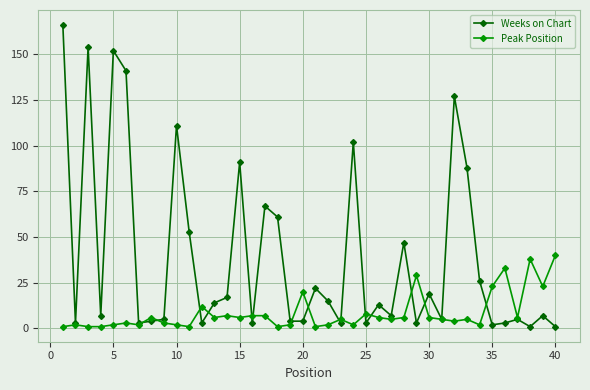

What is the value of the Weeks on Chart point at the 25th from the left?

3